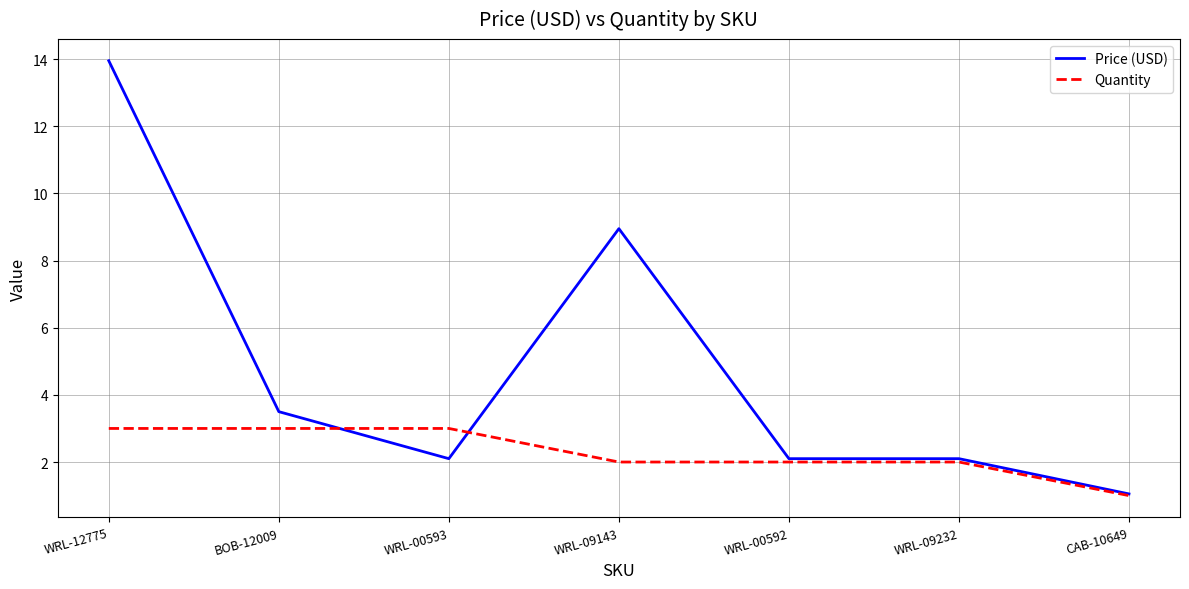

Between WRL-09143 and CAB-10649, which series saw the biggest shift?

Price (USD)